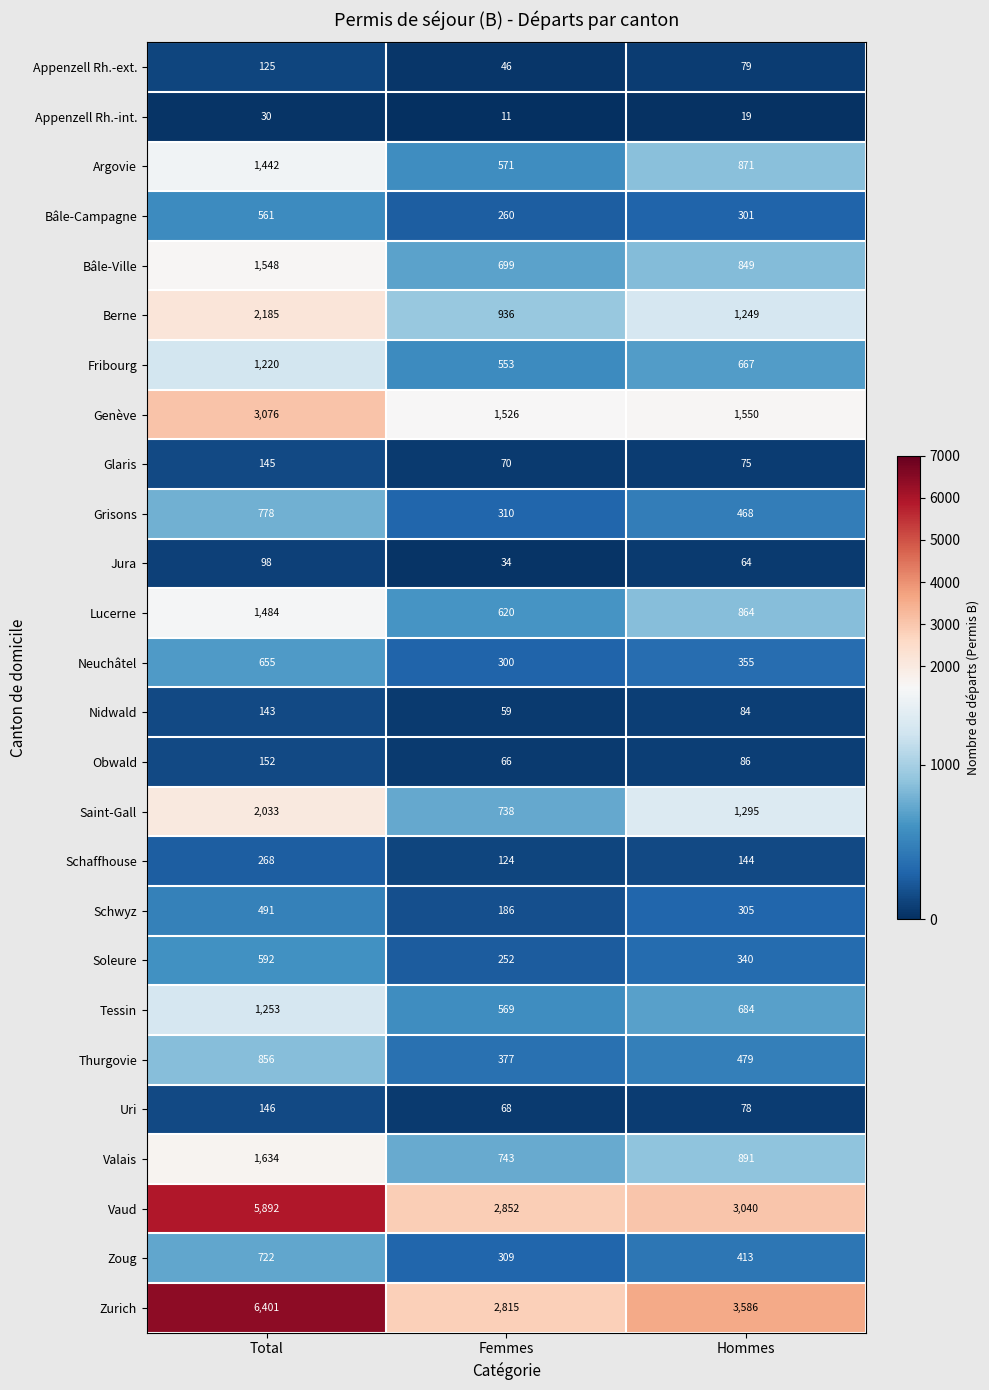

At how many categories does at least one series exceed 5937?

1